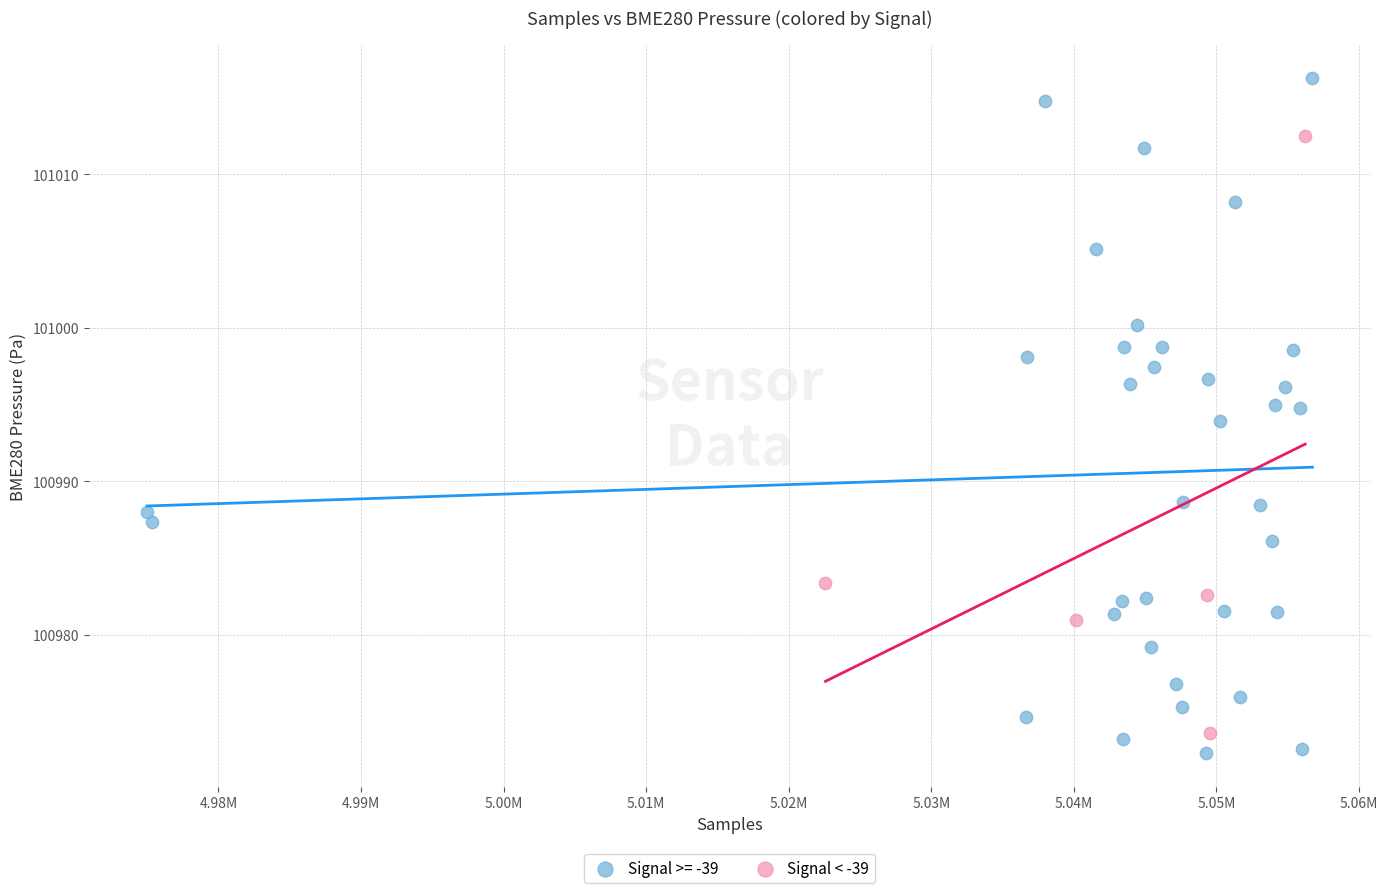

Which series has the largest Y range (max minus min)?

Signal >= -39